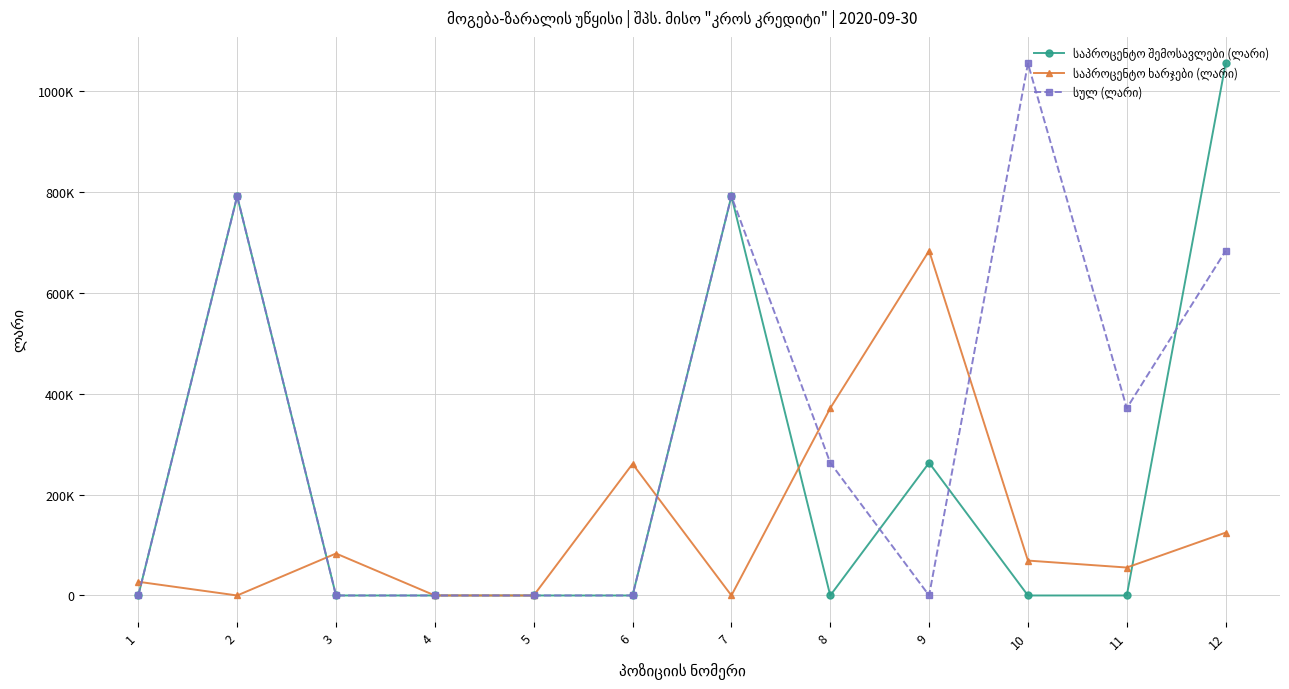

What is the value of the სულ (ლარი) point at the 8th from the left?

263208.2